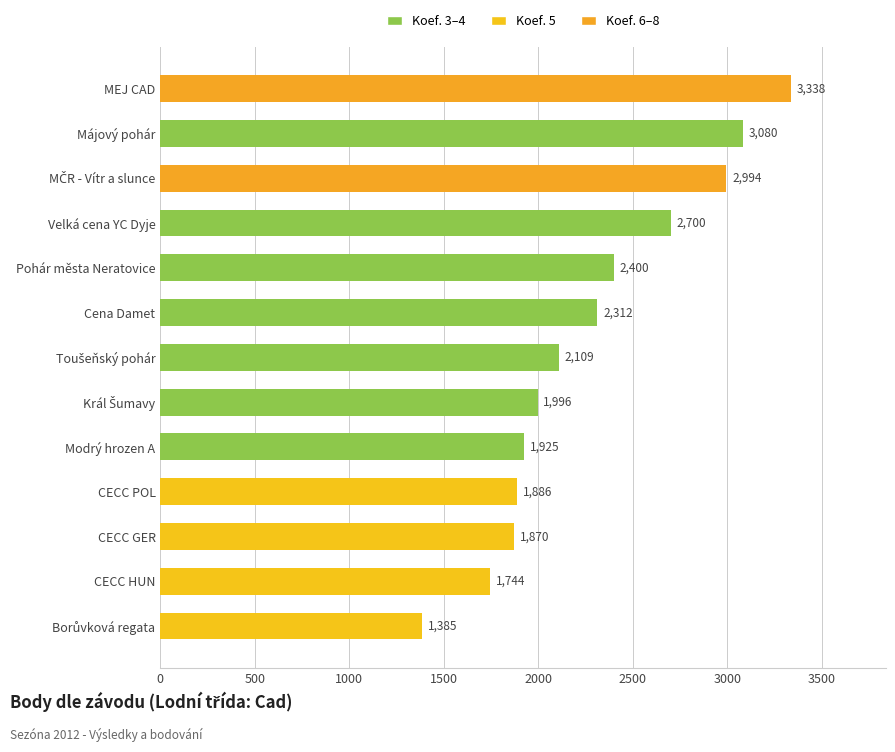

Which label corresponds to the largest value in the chart?

MEJ CAD